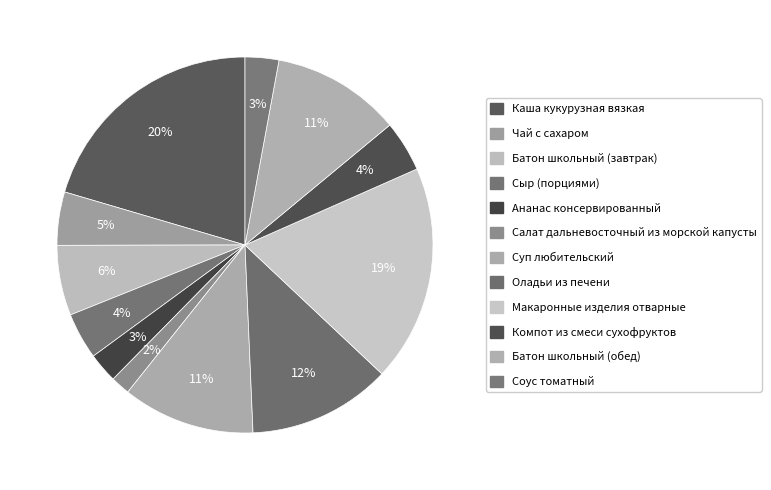

To the nearest percent, what is the difference between the Салат дальневосточный из морской капусты and Сыр (порциями) slice percentages?

2%